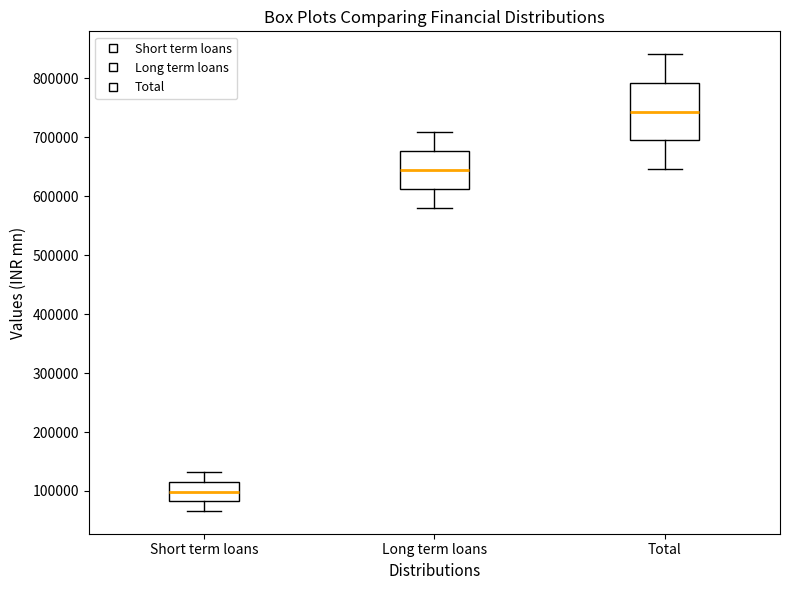

Which box has the lowest median line?

Short term loans